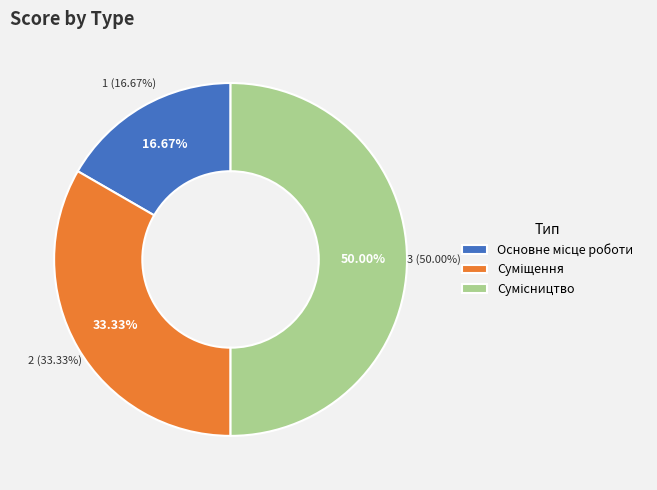

Combined, what portion of the pie is Основне місце роботи and Сумісництво?

66.7%